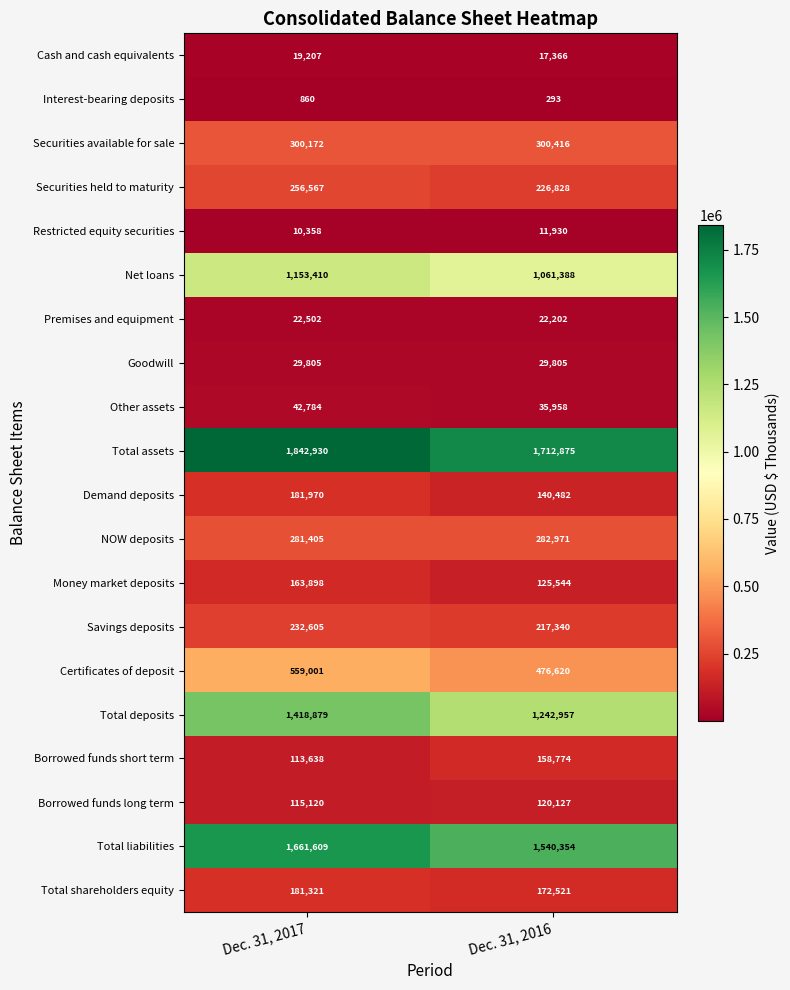

Where is Total assets nearest to the value 1777902?

Dec. 31, 2016